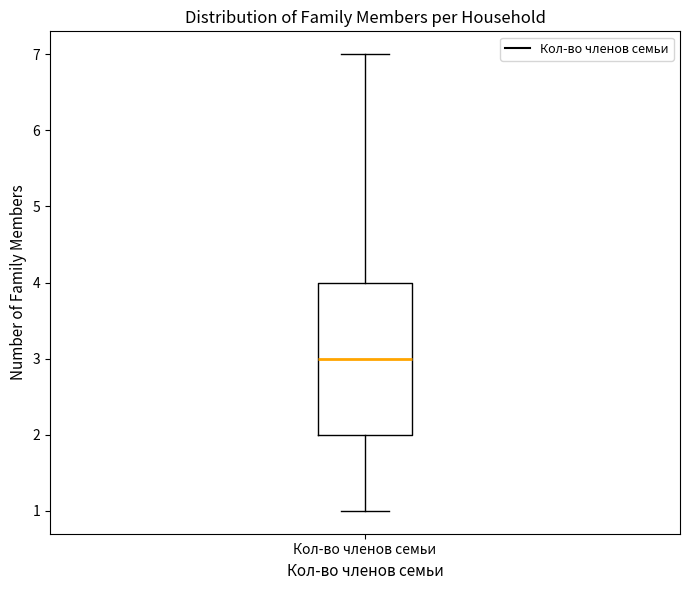

Read this box plot against the y-axis: the position of the median line, the range covered by the box, and the ends of both whiskers. The values are not printed on the chart, so give them approximately, as read against the axis.

median 3, box 2 to 4, whiskers 1 to 7